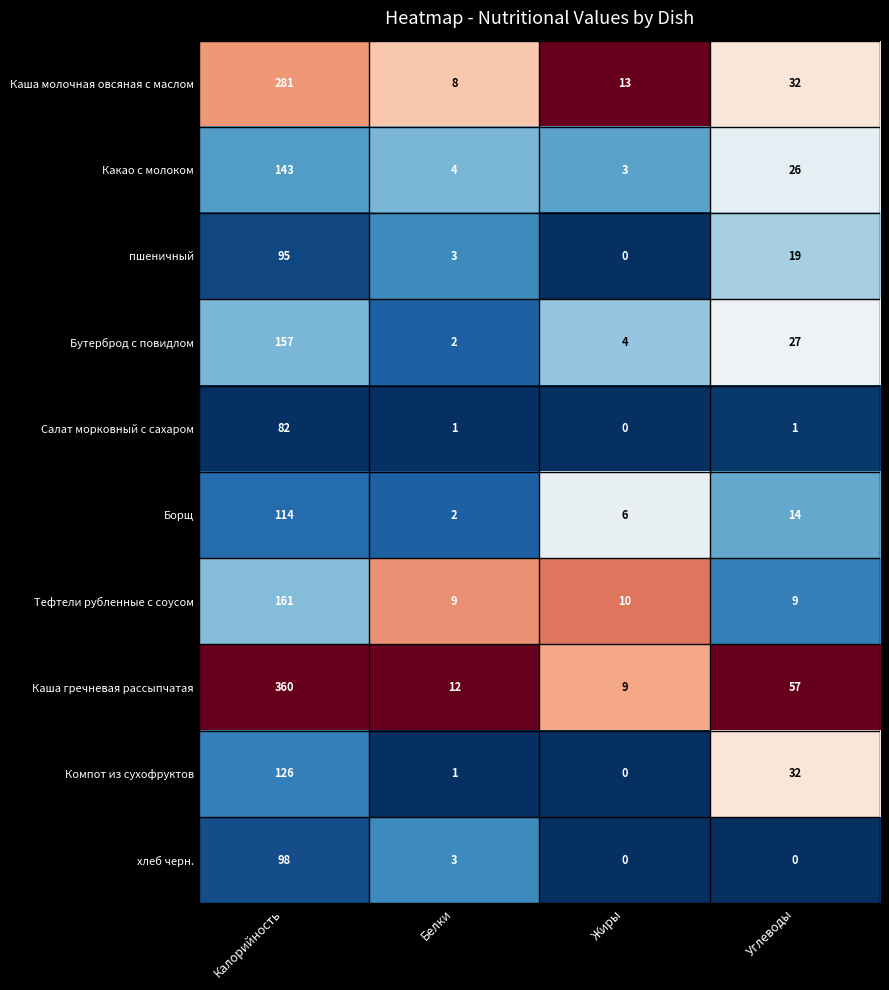

At which label does Бутерброд с повидлом reach its minimum?

Белки